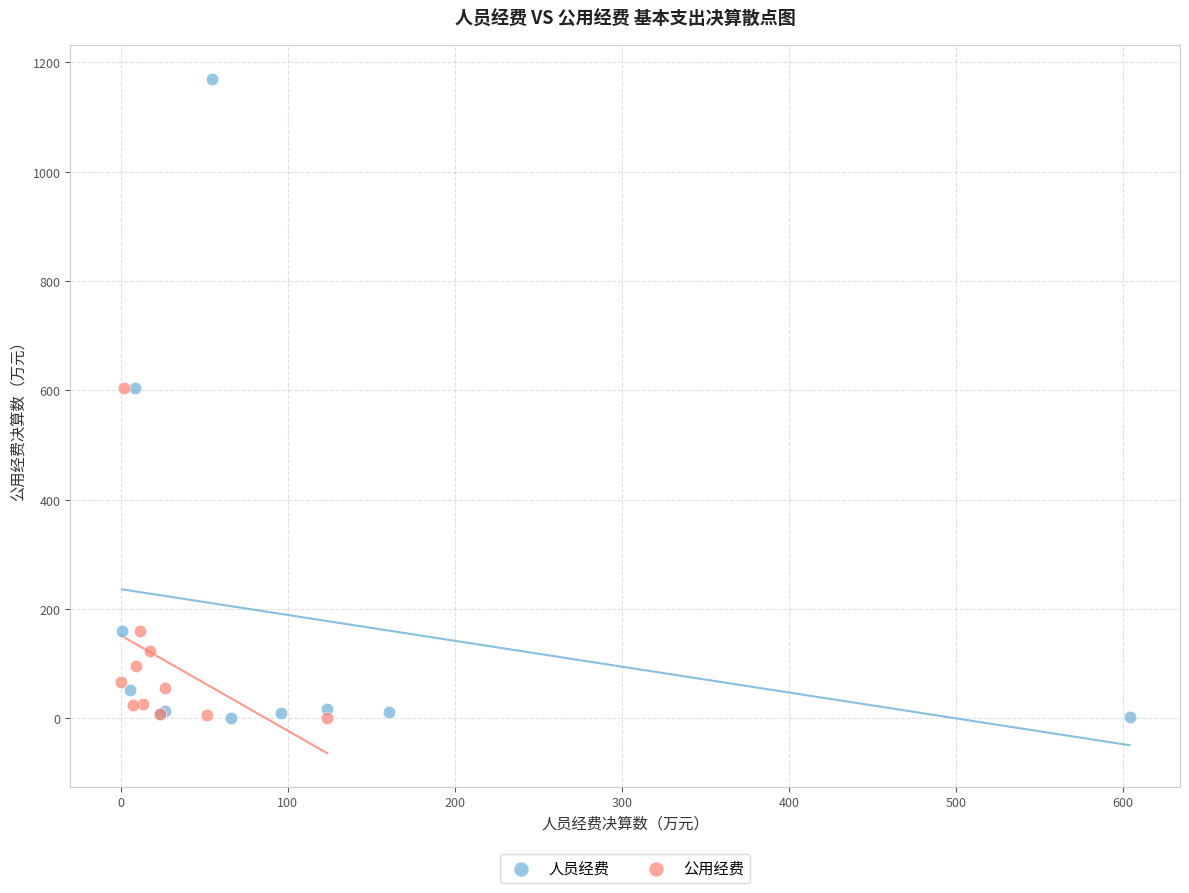

Which series has the widest spread of Y values?

人员经费